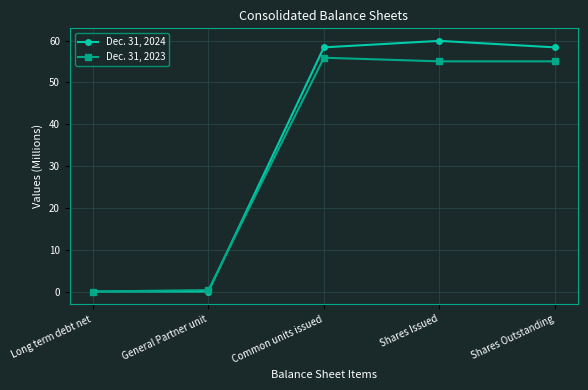

Rank the series by their maximum value, from highest to lowest.

Dec. 31, 2024, Dec. 31, 2023